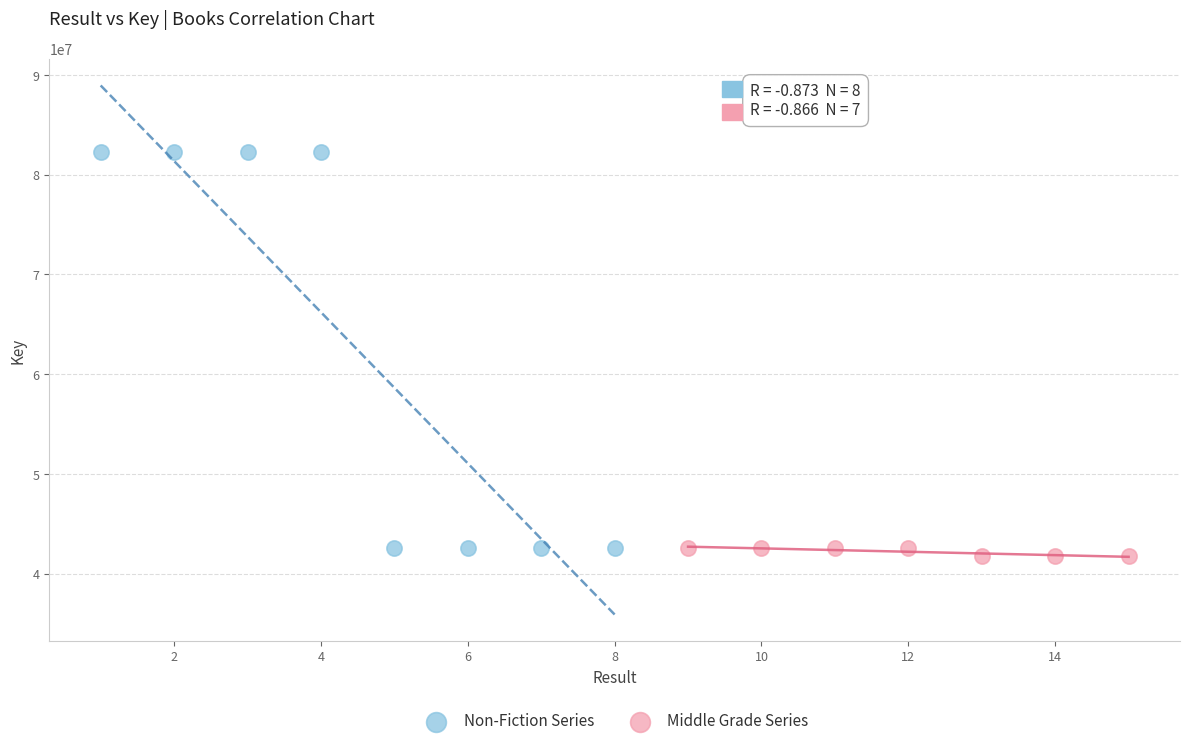

Which series contains the highest Y value?

Non-Fiction Series